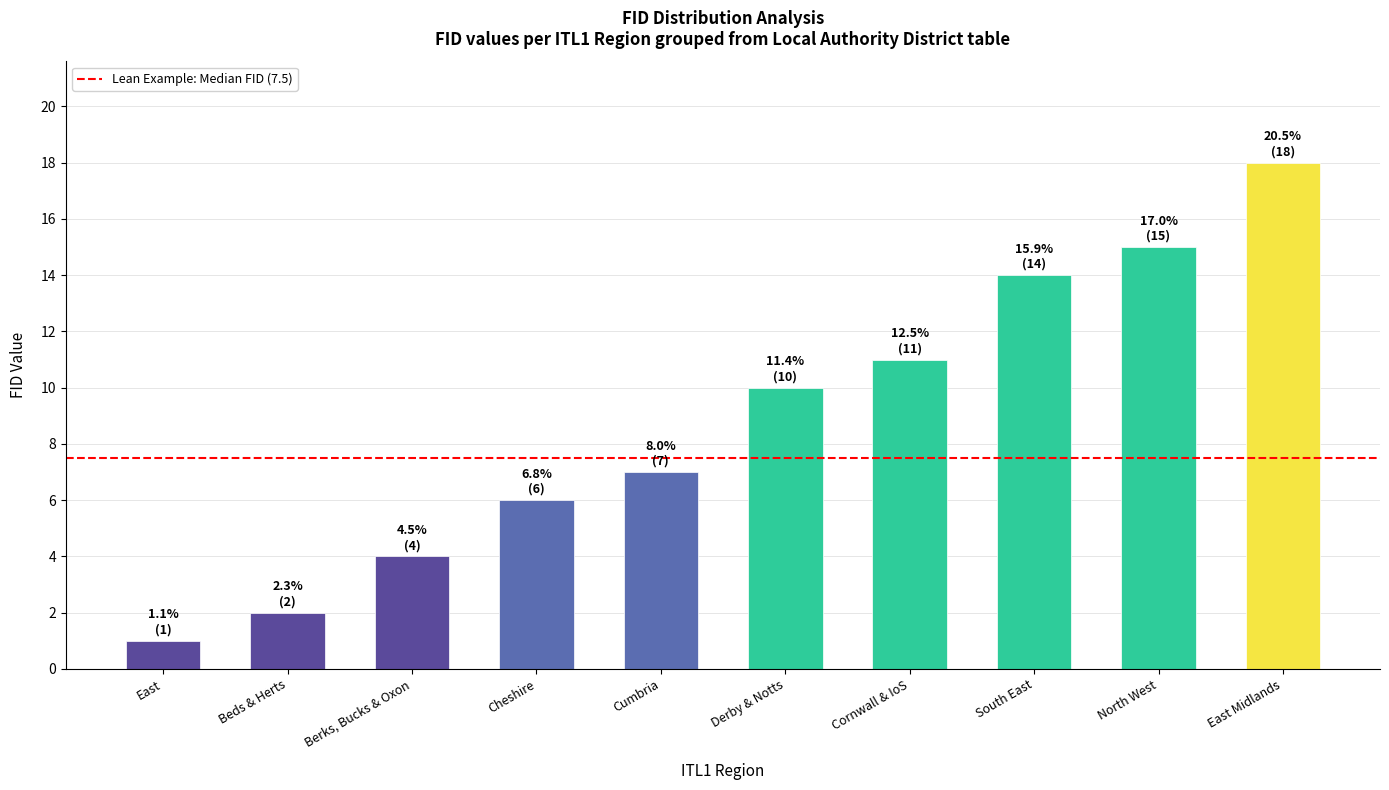

List the labels in order of value, largest first.

East Midlands, North West, South East, Cornwall & IoS, Derby & Notts, Cumbria, Cheshire, Berks, Bucks & Oxon, Beds & Herts, East